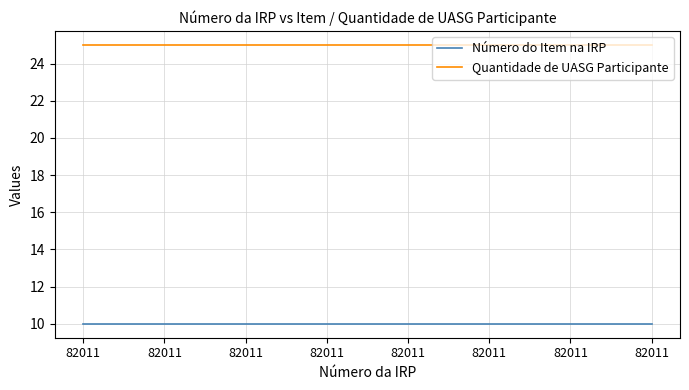

Is this an area chart (filled region under the line)?

No